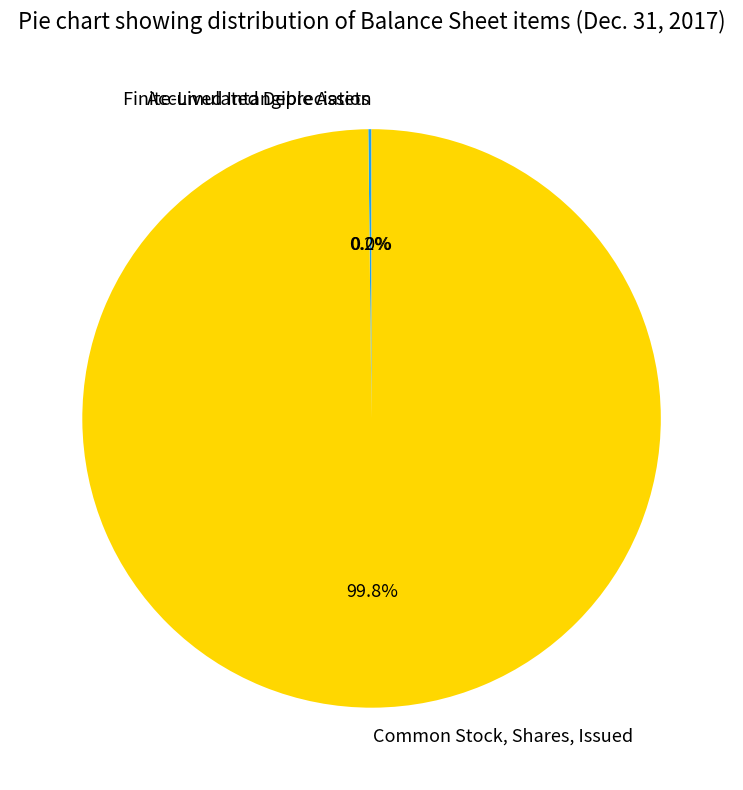

To the nearest percent, what is the difference between the largest and smallest slice percentages?

100%